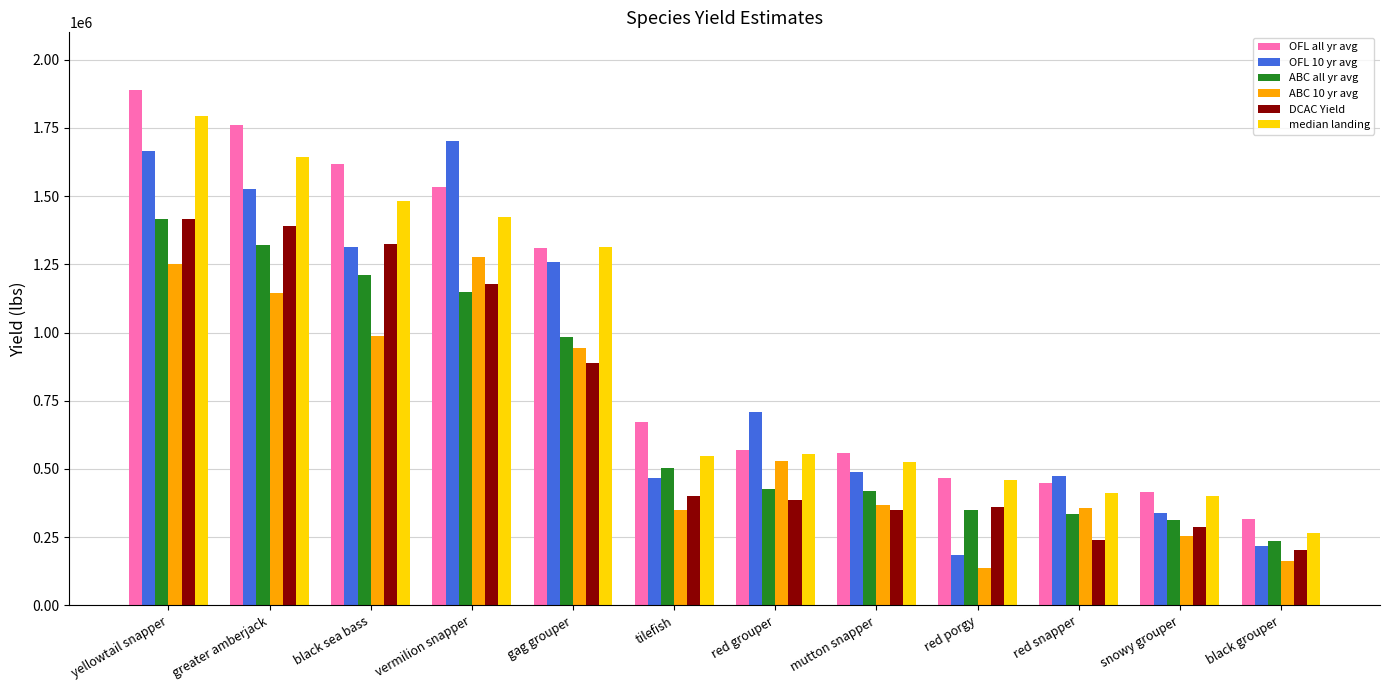

At which category does the chart reach its minimum across all series?

red porgy